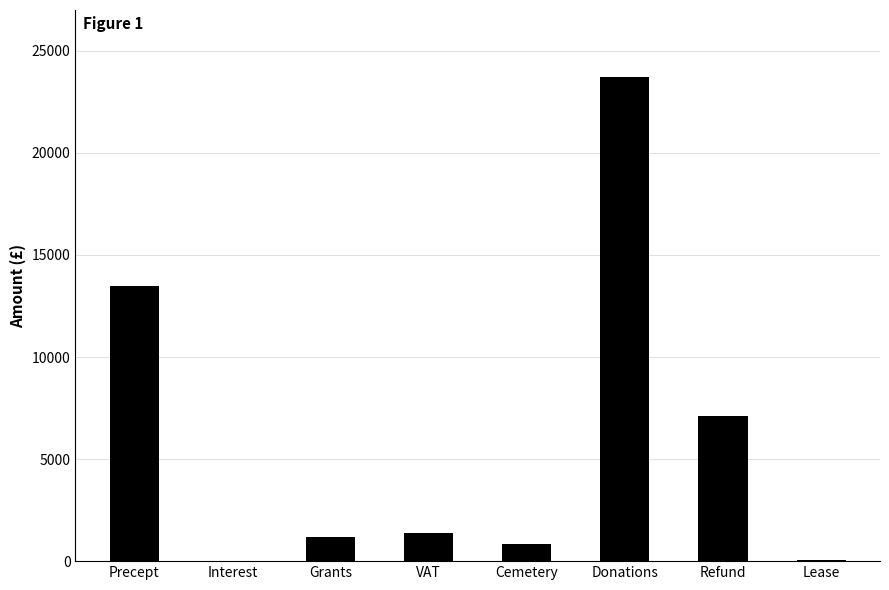

Between Lease and VAT, which is larger?

VAT